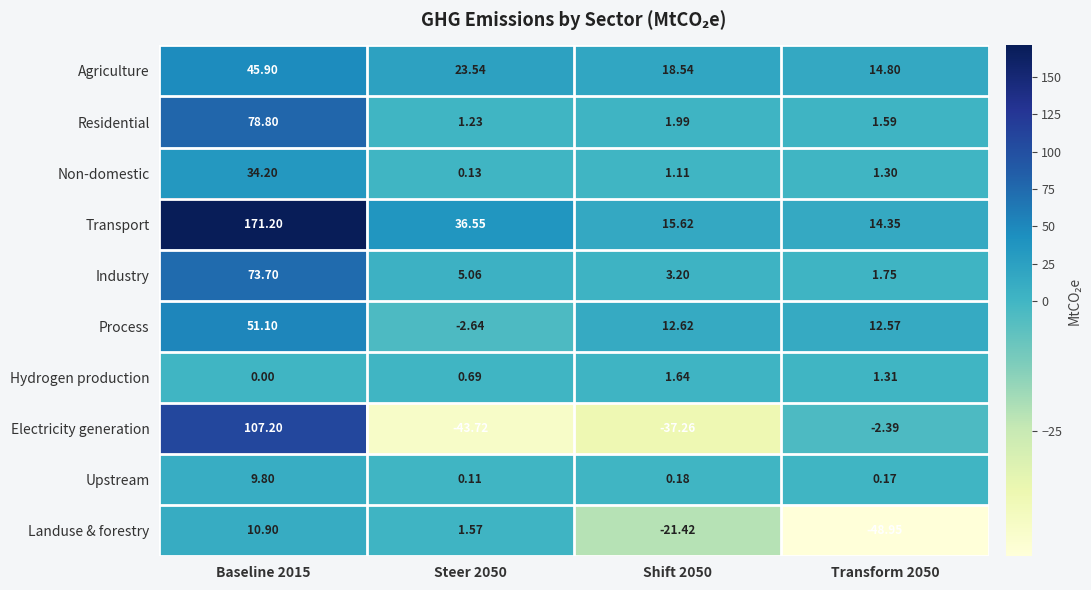

Which series changed the most between Baseline 2015 and Steer 2050?

Electricity generation